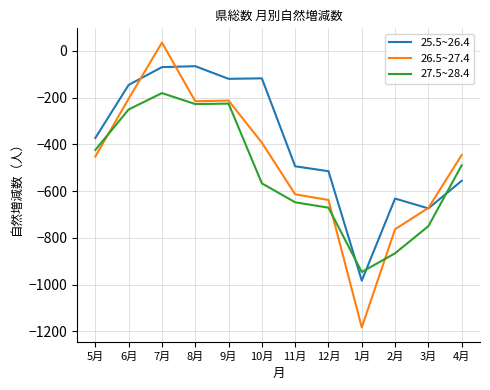

How many lines are shown in the chart?

3